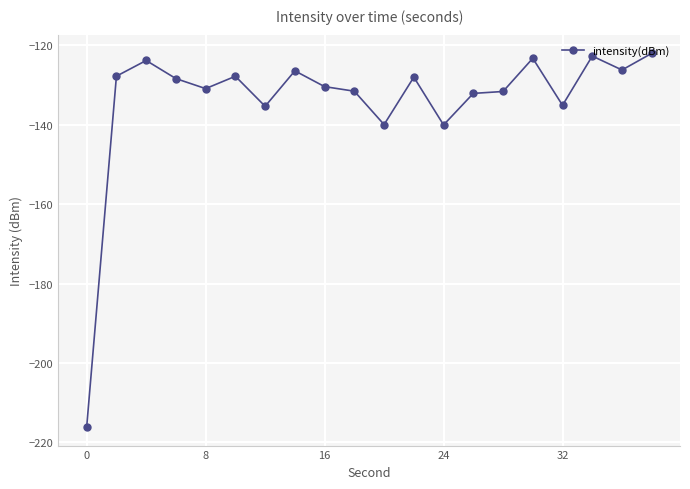

What is the average value?

-134.0